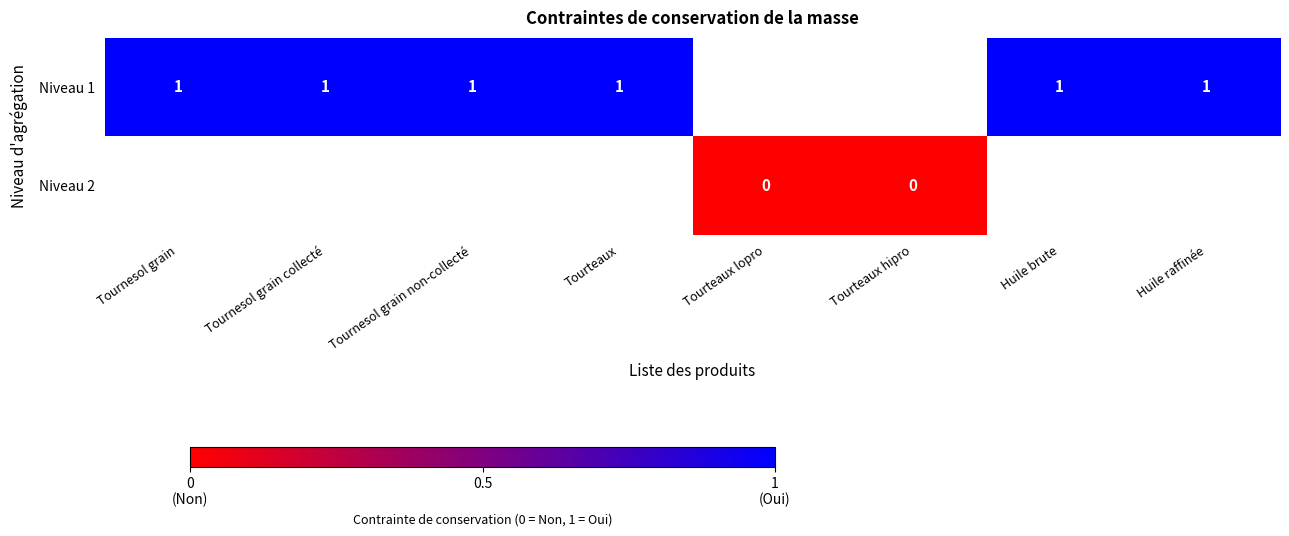

Is it true that Niveau 1 equals 2 at Tournesol grain collecté?

False